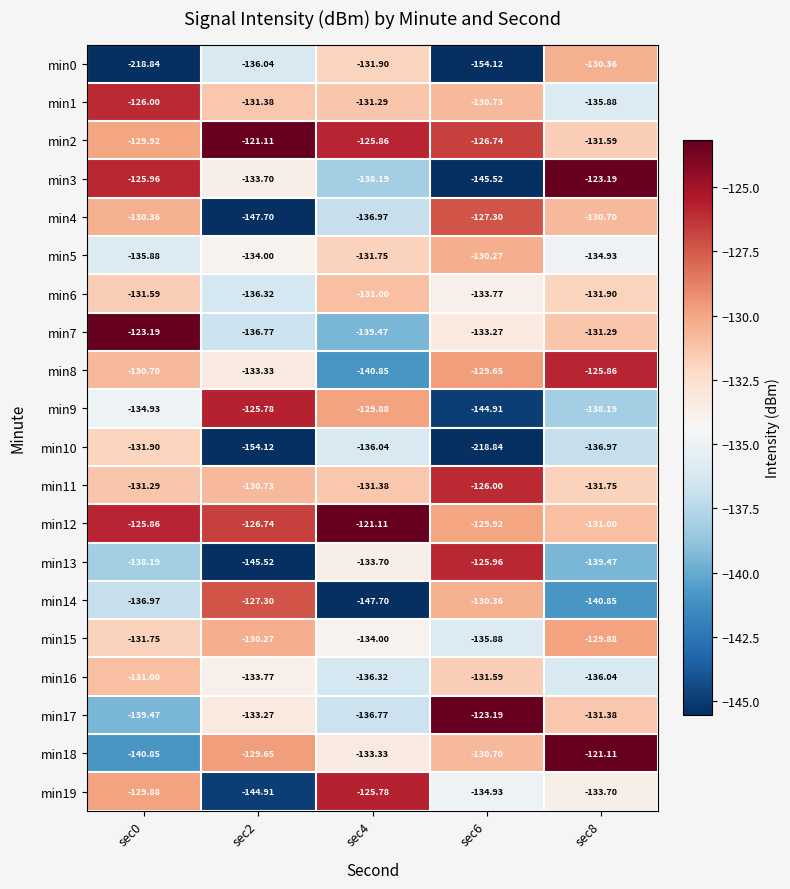

Is the value of min8 at sec2 greater than the value of min5 at sec8?

Yes